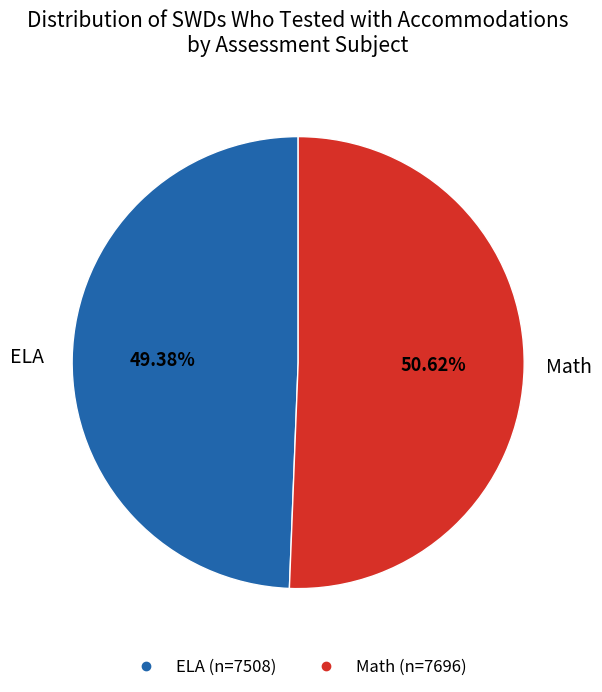

Between ELA and Math, which is larger?

Math